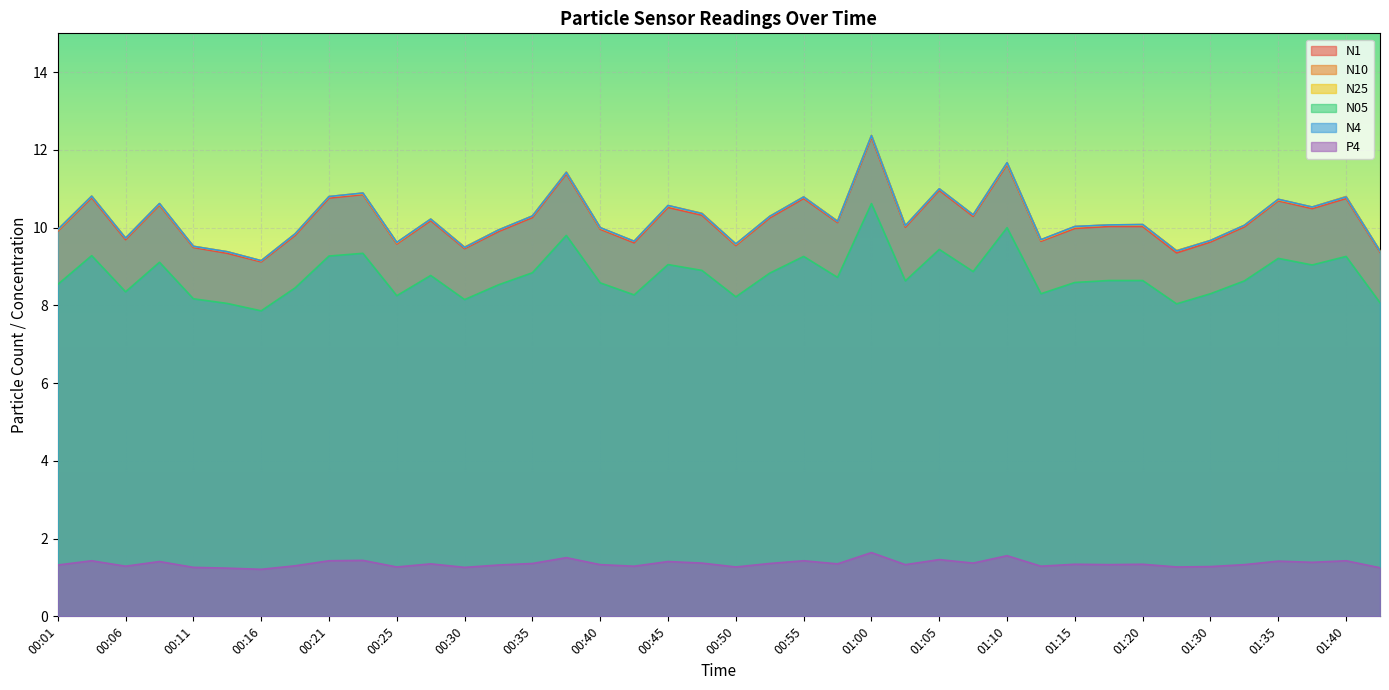

How many data points in N10 are above 10?

24